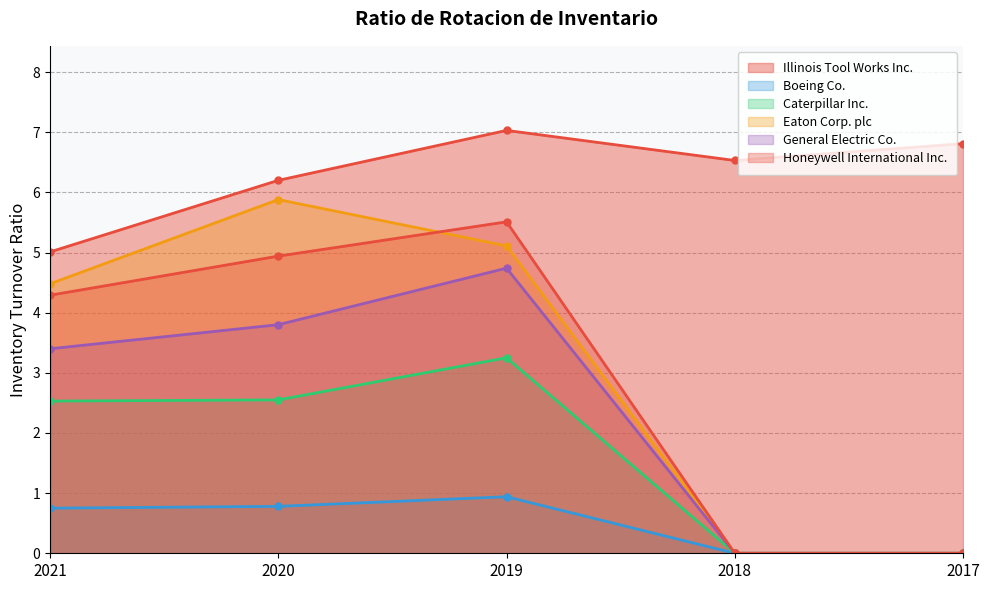

True or false: Honeywell International Inc. and General Electric Co. intersect in this chart.

False